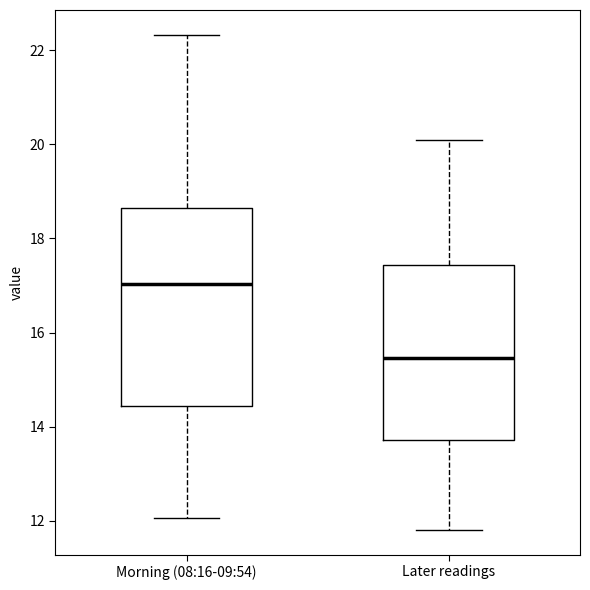

Which box has the lowest median line?

Later readings